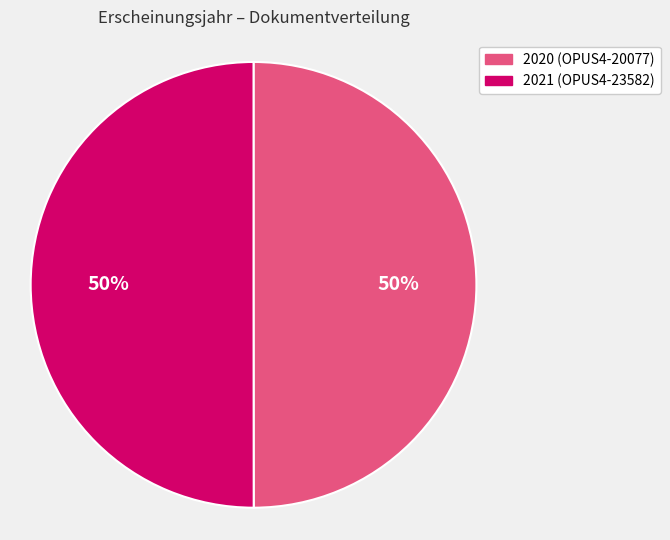

Approximately how many times larger is the value at 2020 (OPUS4-20077) compared to 2021 (OPUS4-23582)?

1.0